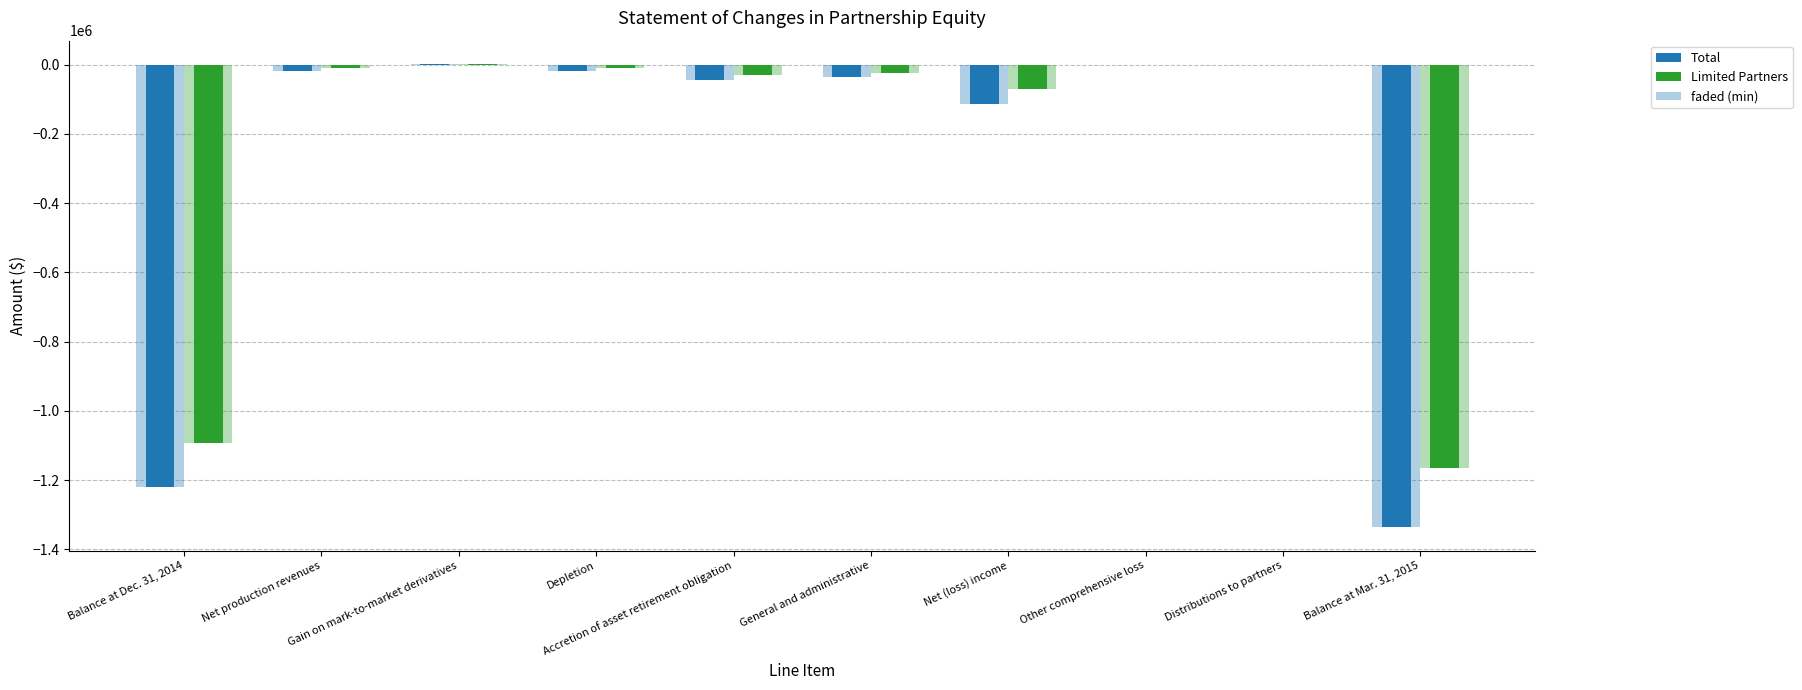

Count the number of categories in the chart.

10